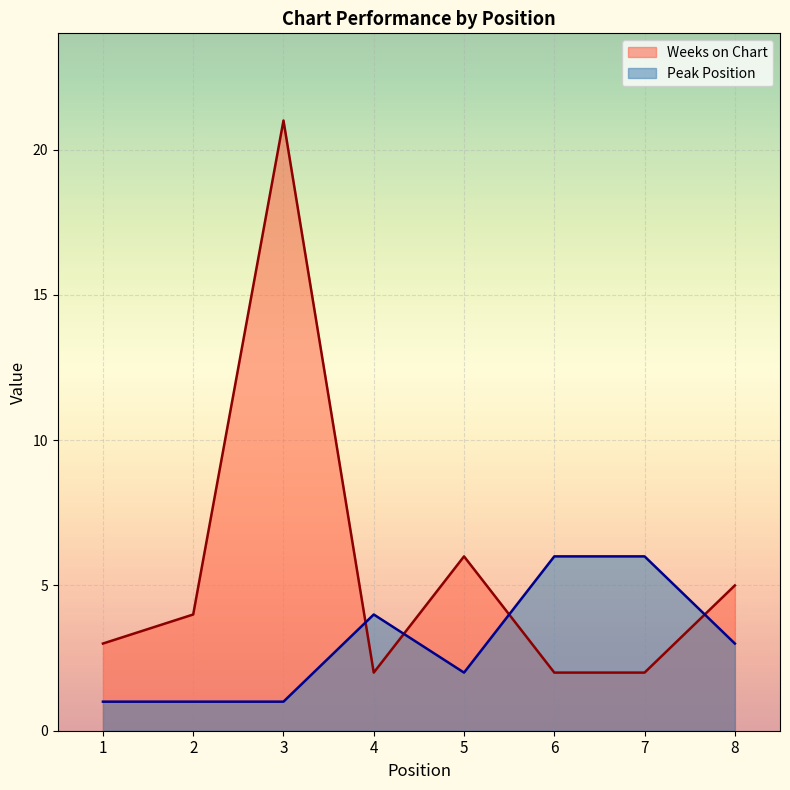

True or false: Peak Position has a value of 1 at 1.

False